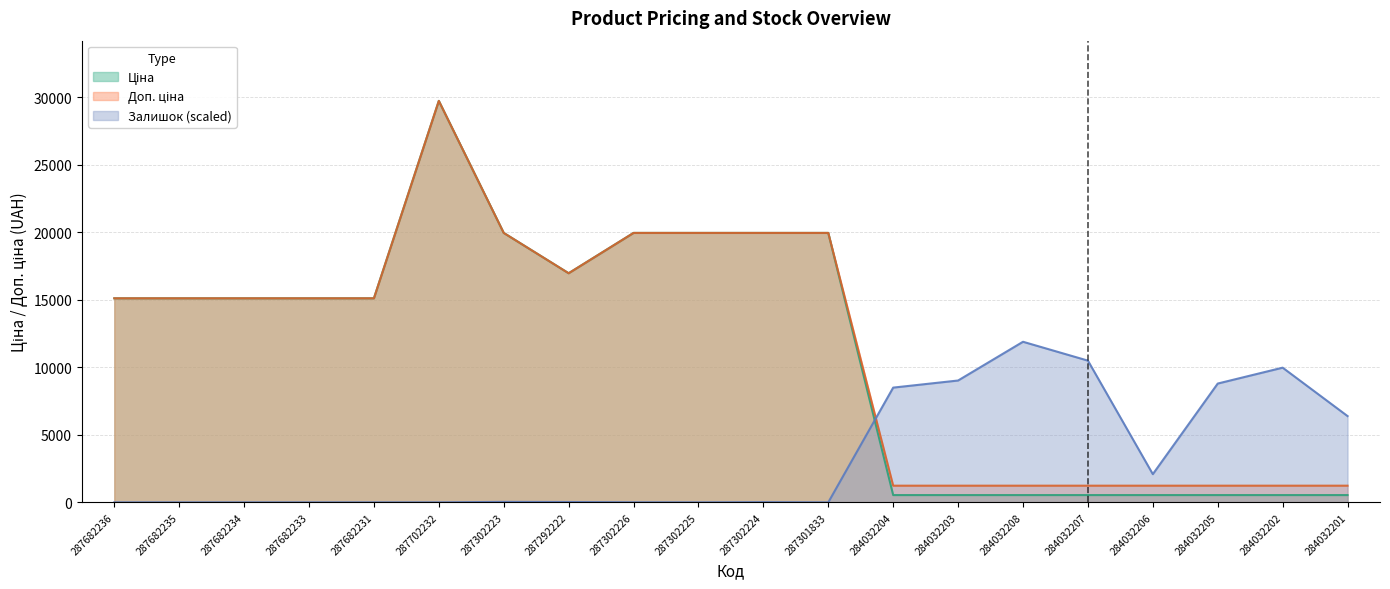

What position from the right is 287292222?

13